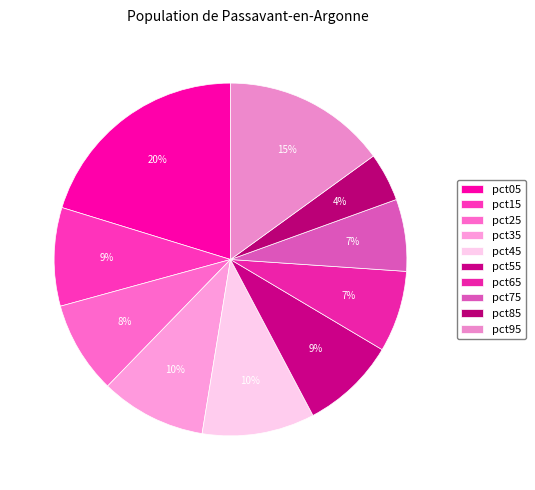

The pct25 slice represents 8% of the pie. True or false?

True